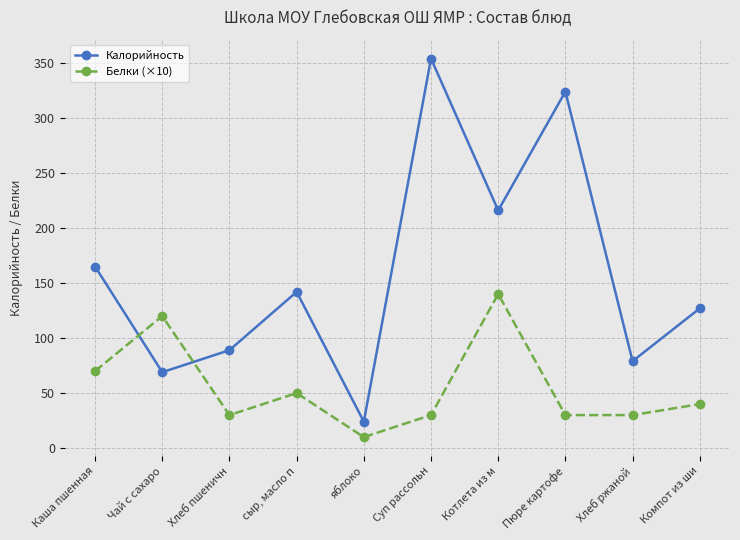

Is the value of Белки (×10) at сыр, масло п greater than the value of Калорийность at Хлеб ржаной?

No